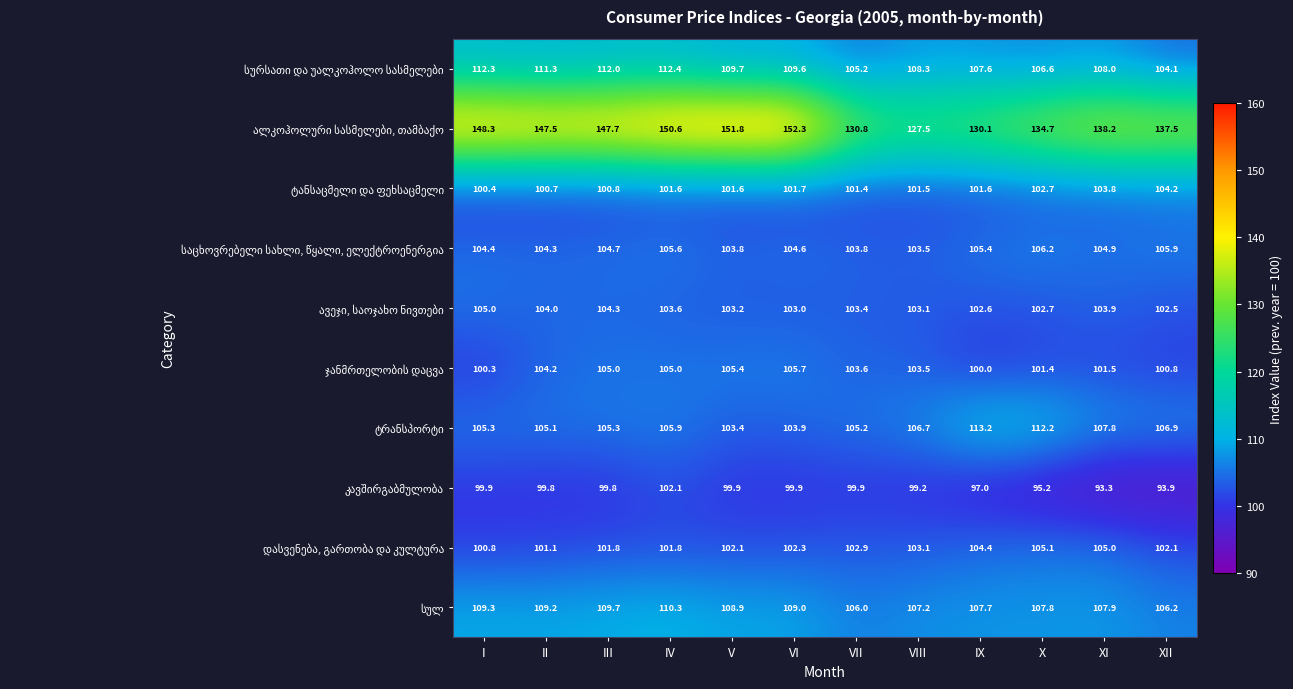

What is the total value across all series at IV?

1098.9